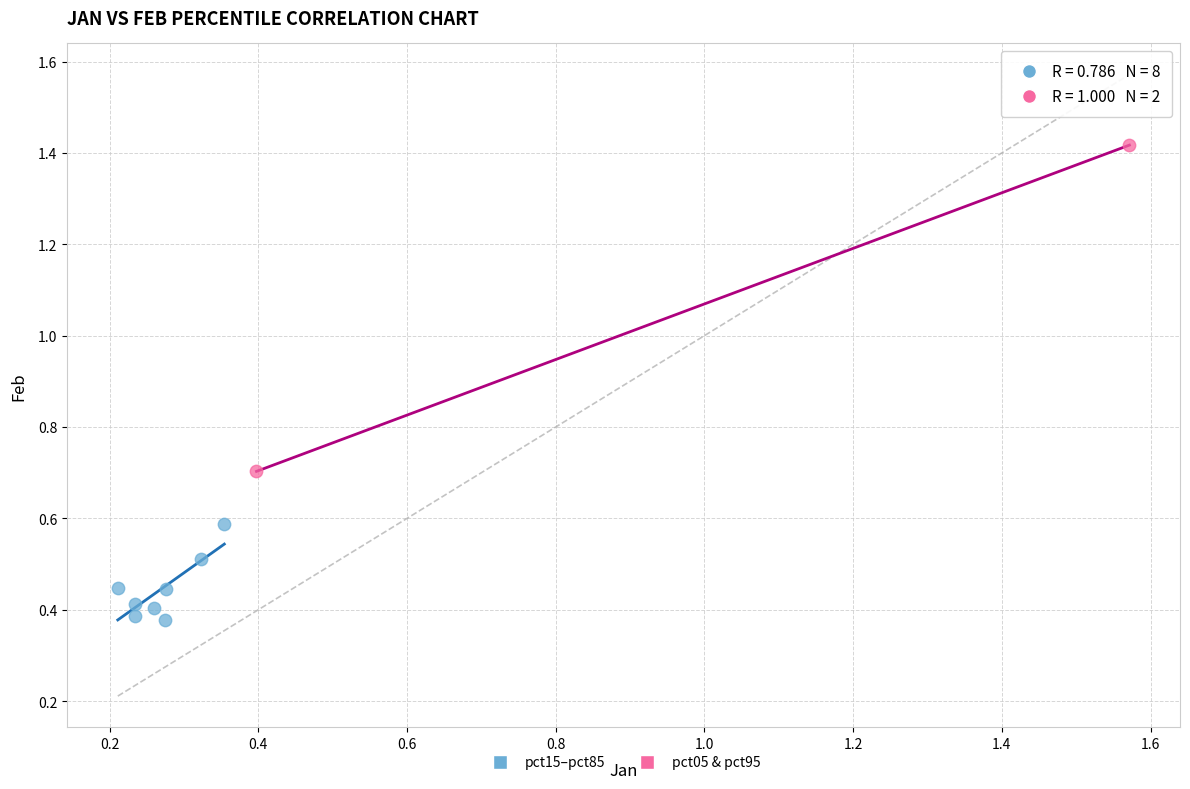

Which series has the widest spread of Y values?

pct05 & pct95